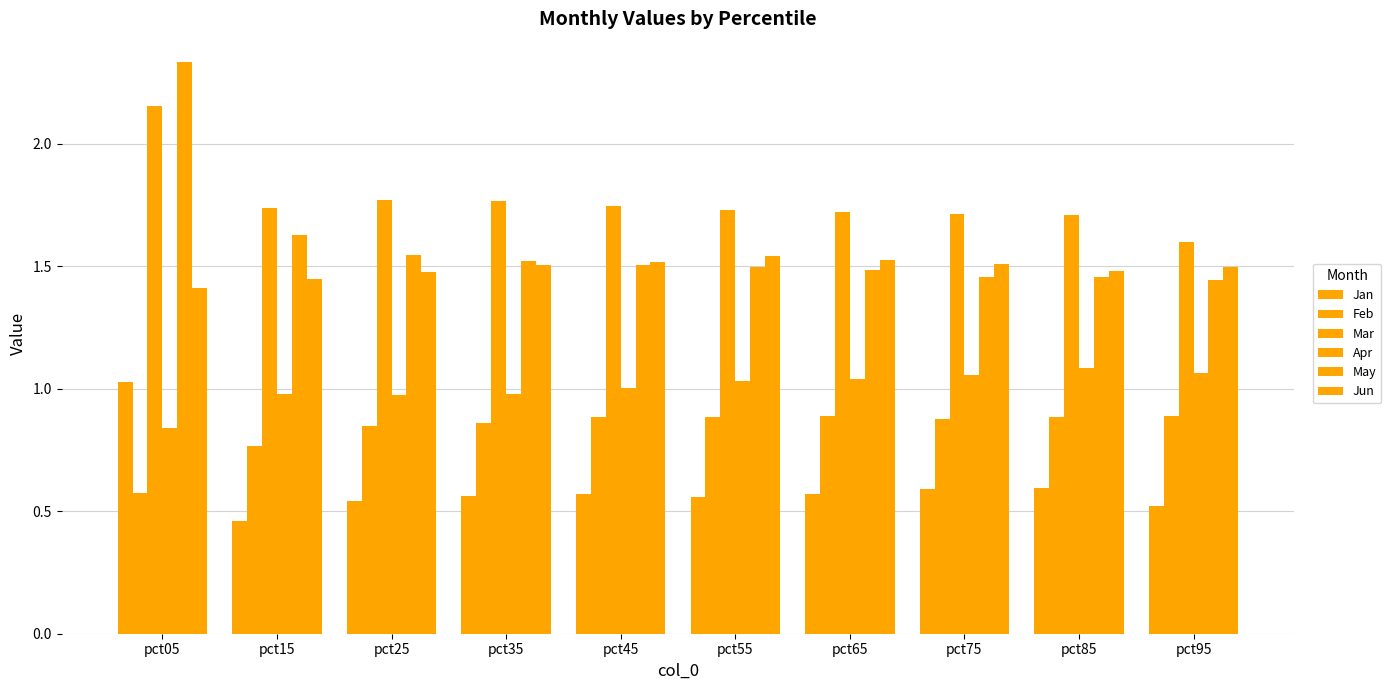

What is the sum of all Apr values?

10.1